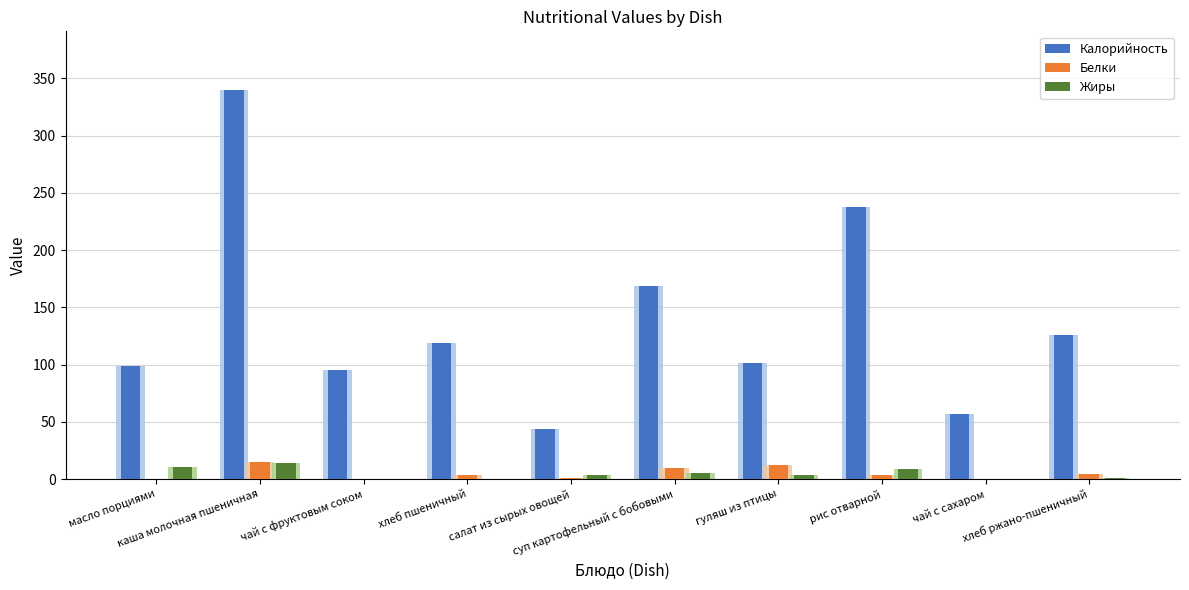

What is the maximum value for Калорийность?

340.0